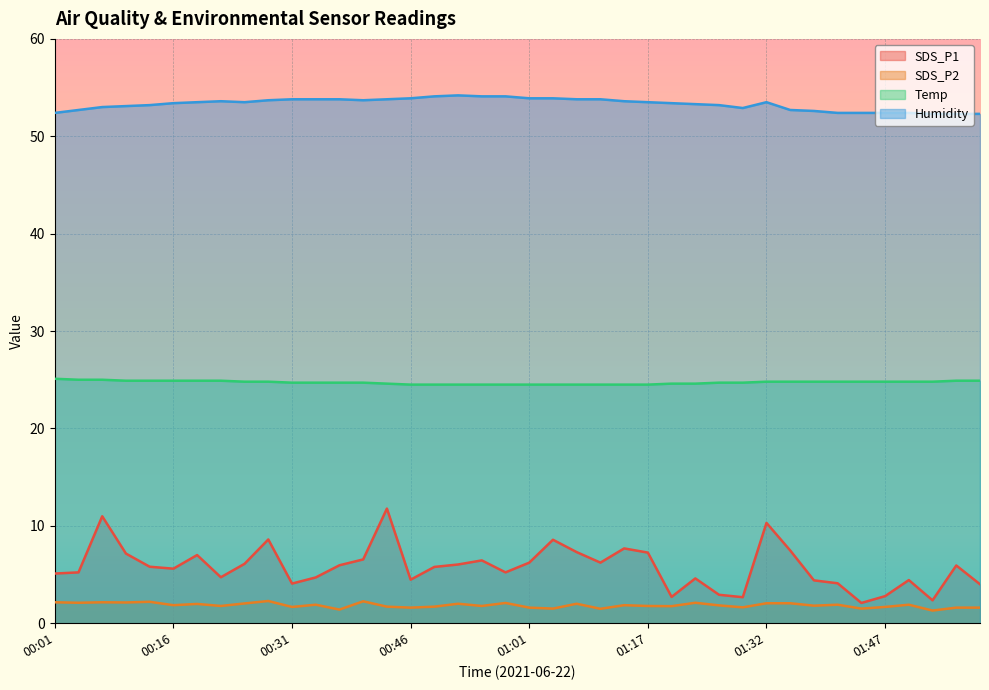

What are all the series names shown in the legend?

SDS_P1, SDS_P2, Temp, Humidity